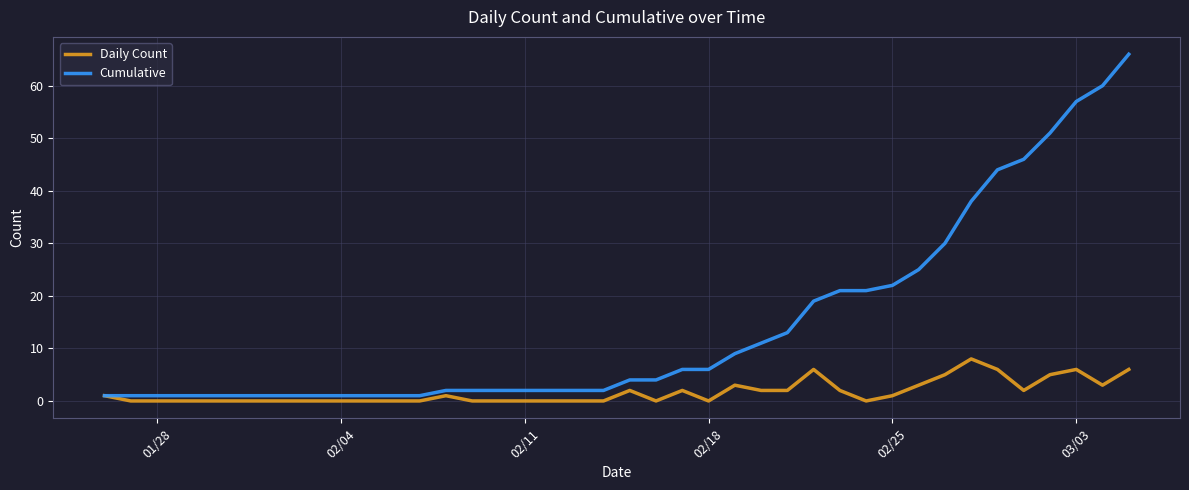

How many distinct data groups are displayed?

2